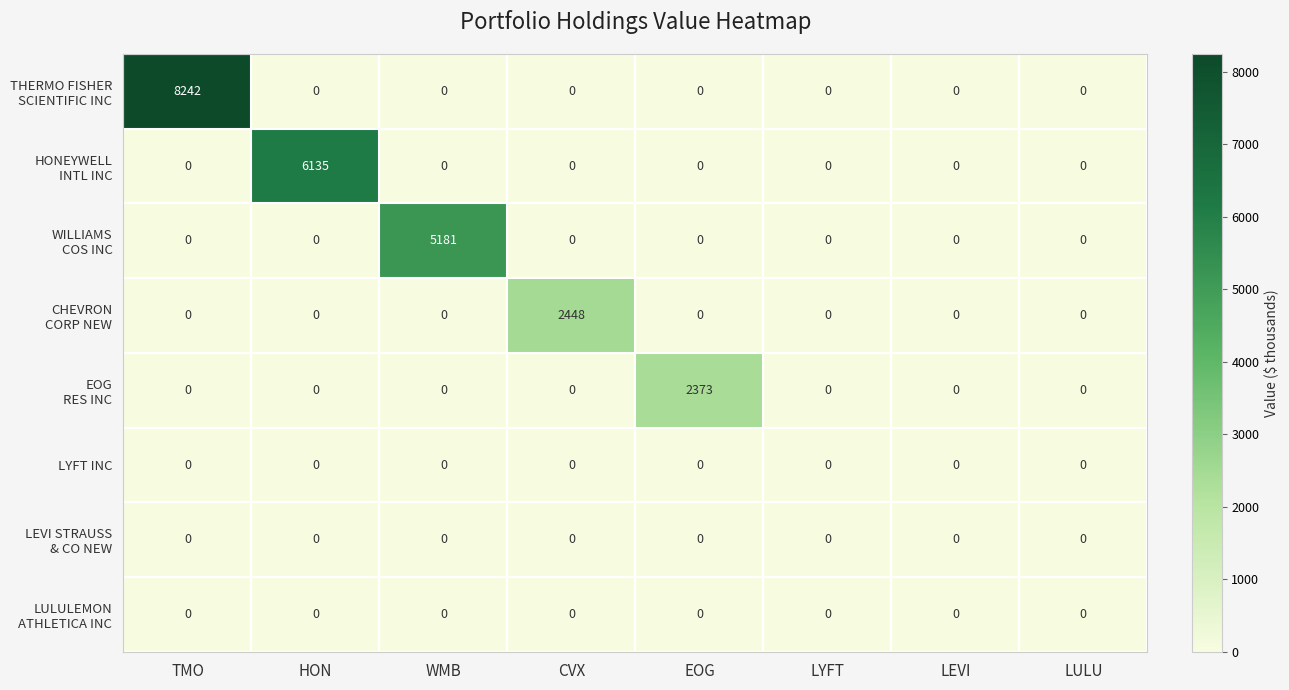

At which category is the sum across all series the highest?

TMO